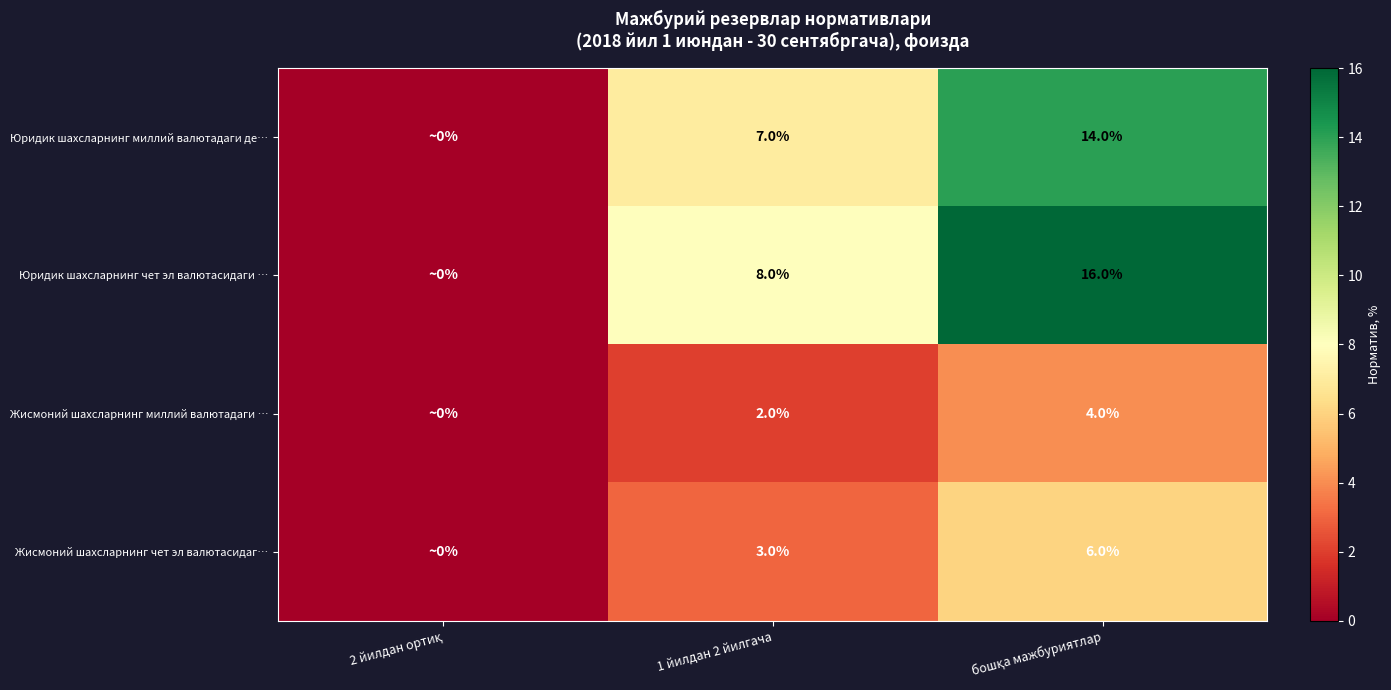

The value of Жисмоний шахсларнинг чет эл валютасидаг… at 1 йилдан 2 йилгача is 3. True or false?

True